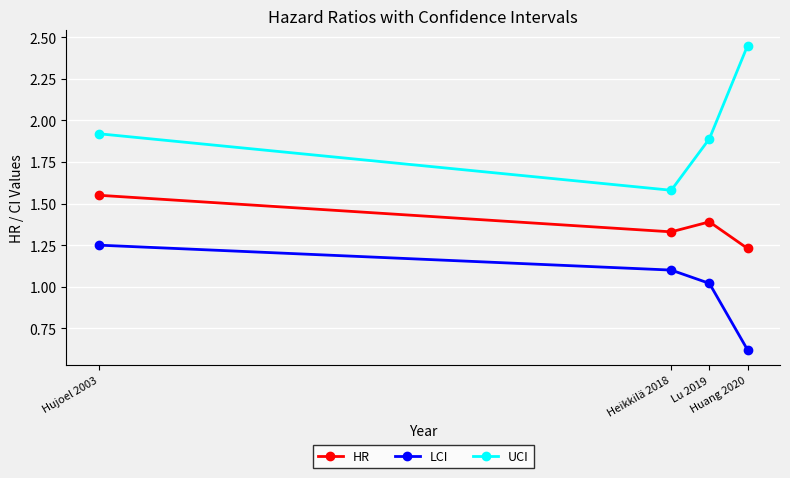

Count the HR values in the range 1 to 2.

4